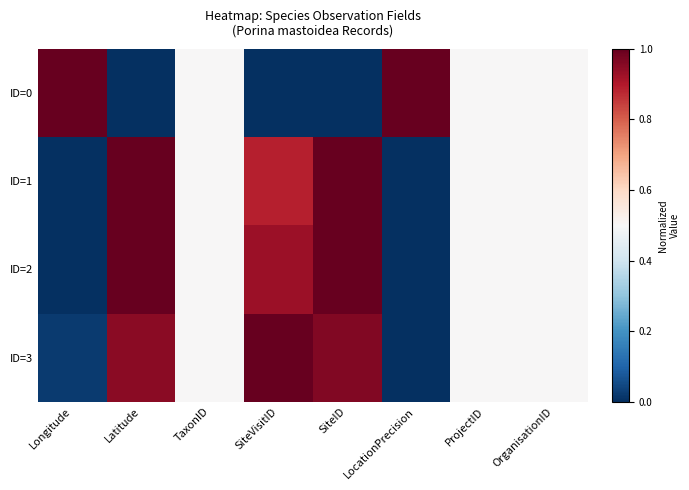

At which category does the chart reach its minimum across all series?

Latitude